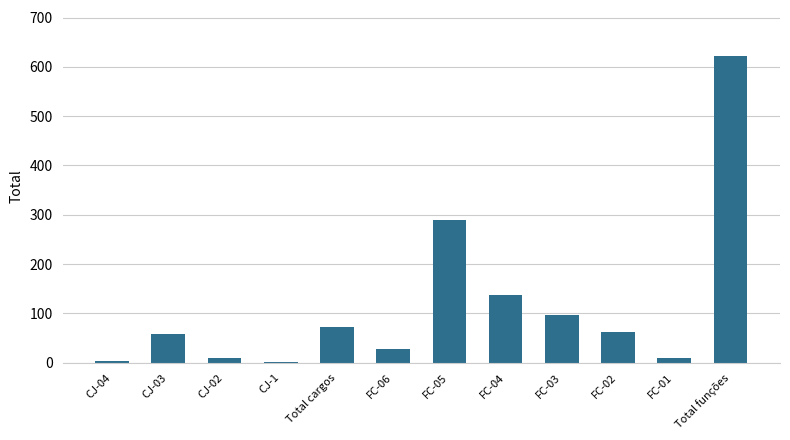

What is the sum of all values?

1388